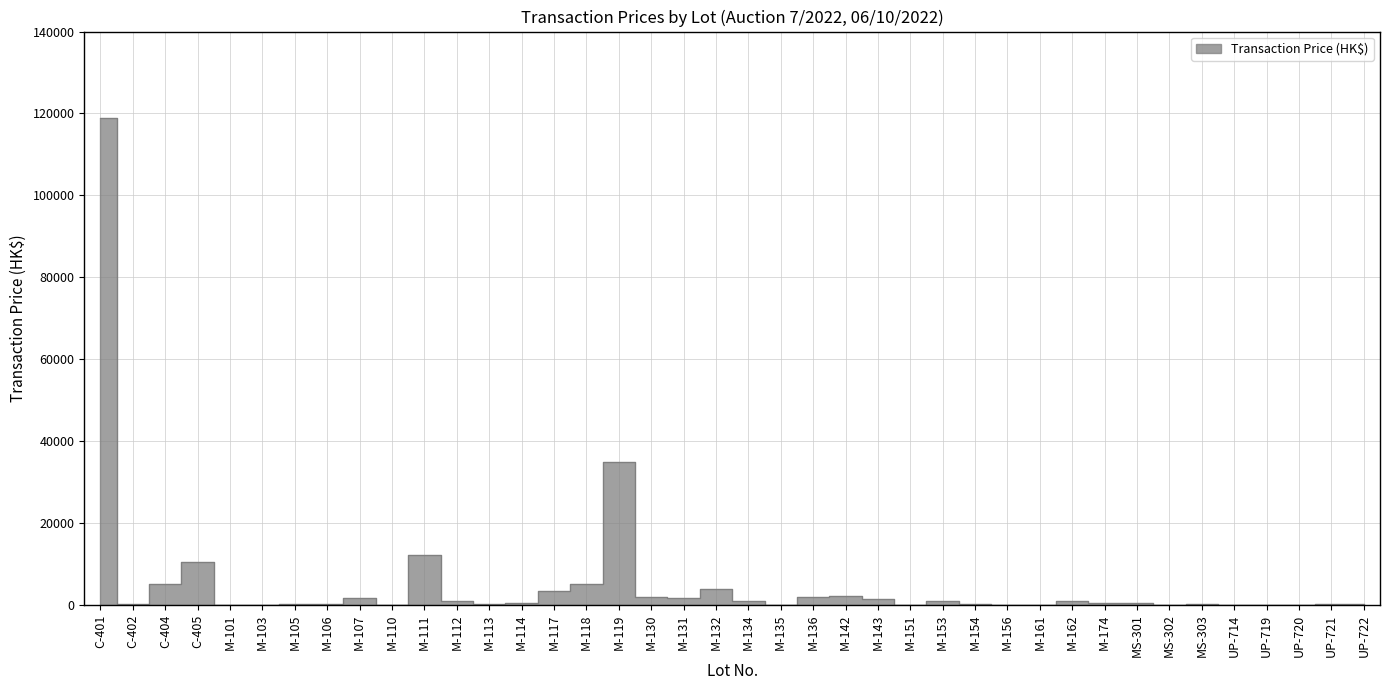

Reading right to left, extract all data points from this chart.

100	250	40	30	50	120	40	350	500	1000	80	20	100	1000	60	1500	2100	1800	50	850	3800	1600	2000	35000	5000	3400	400	300	1000	12200	60	1600	100	100	30	50	10500	5200	200	119000